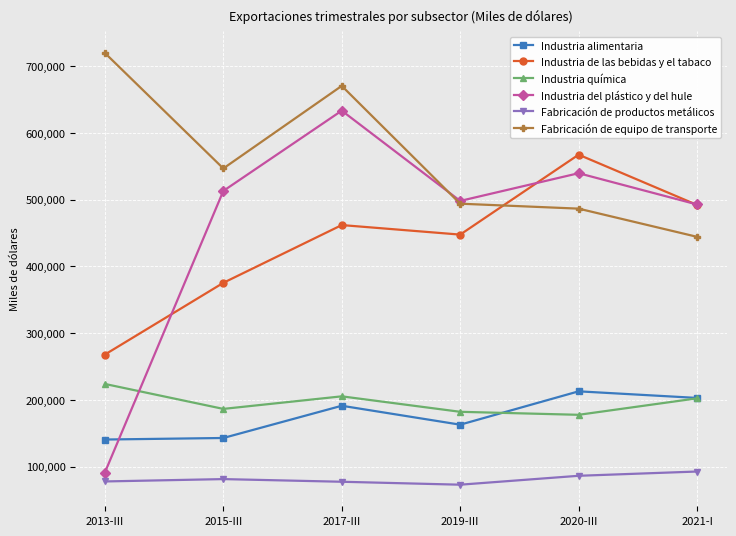

What is the lowest value of the Industria del plástico y del hule series?

91219